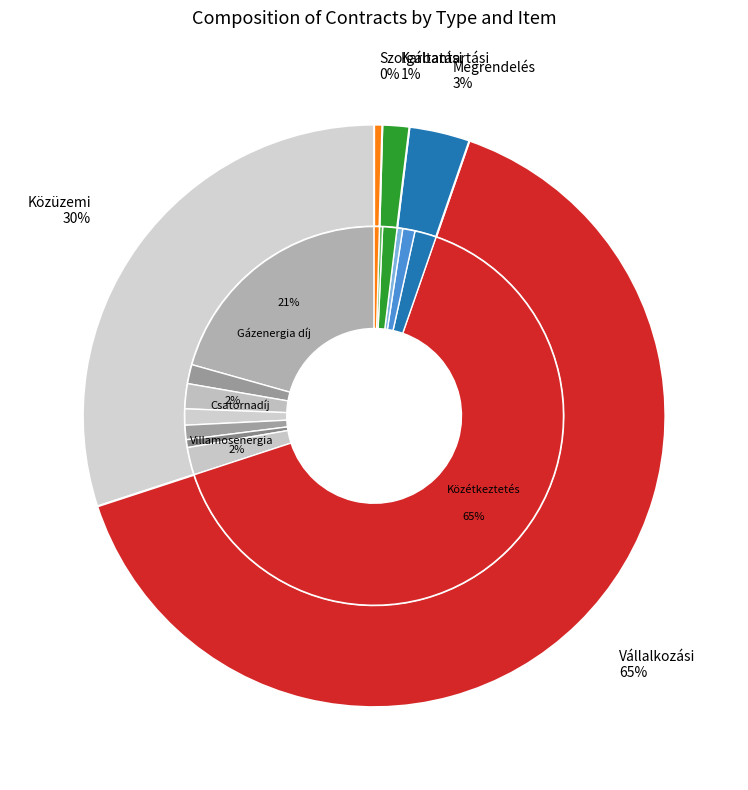

What is the change in value from Közétkeztetés to Villamosenergia díj?

-69102258